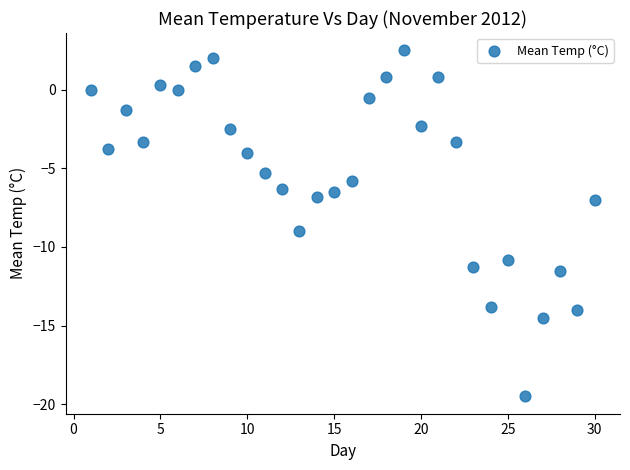

What is the range of Y values (max minus min)?

22.0